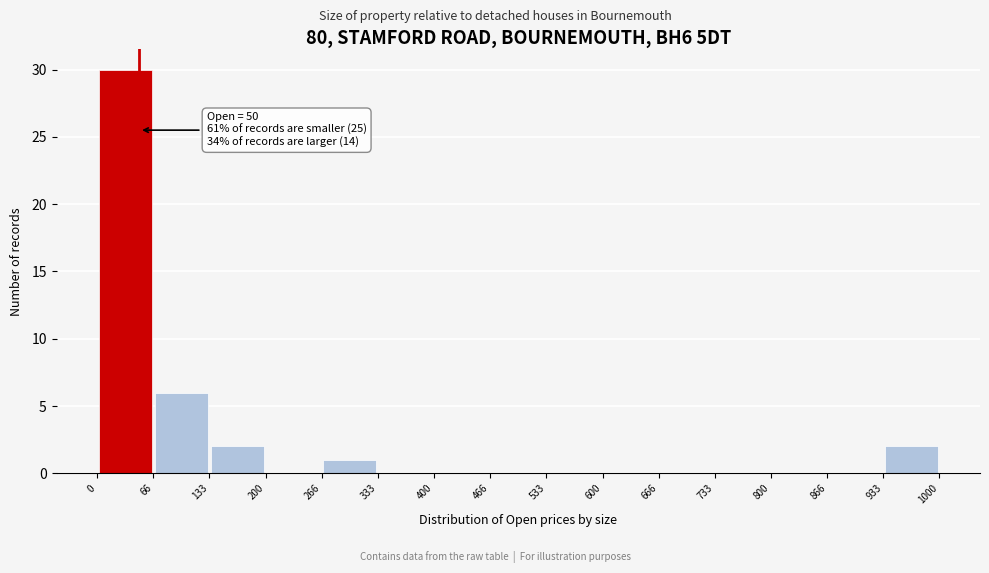

Which range on the x-axis has the tallest bar?

0 to 66